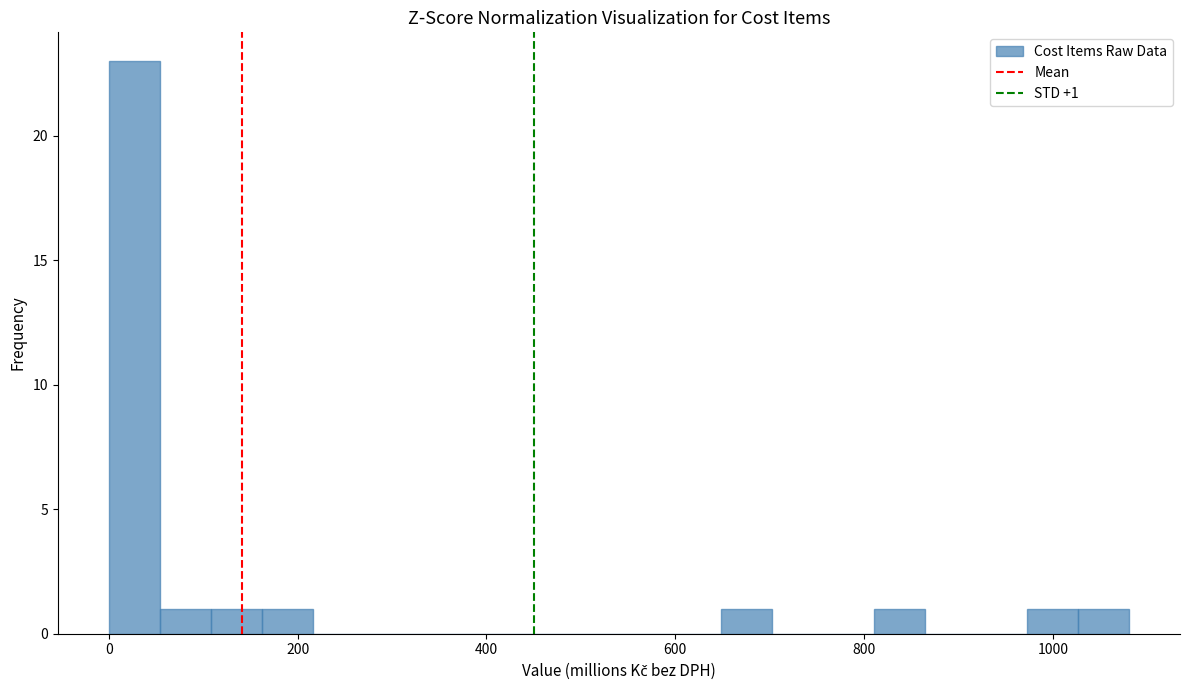

Read against the x-axis, roughly where is the centre of the tallest bar?

20